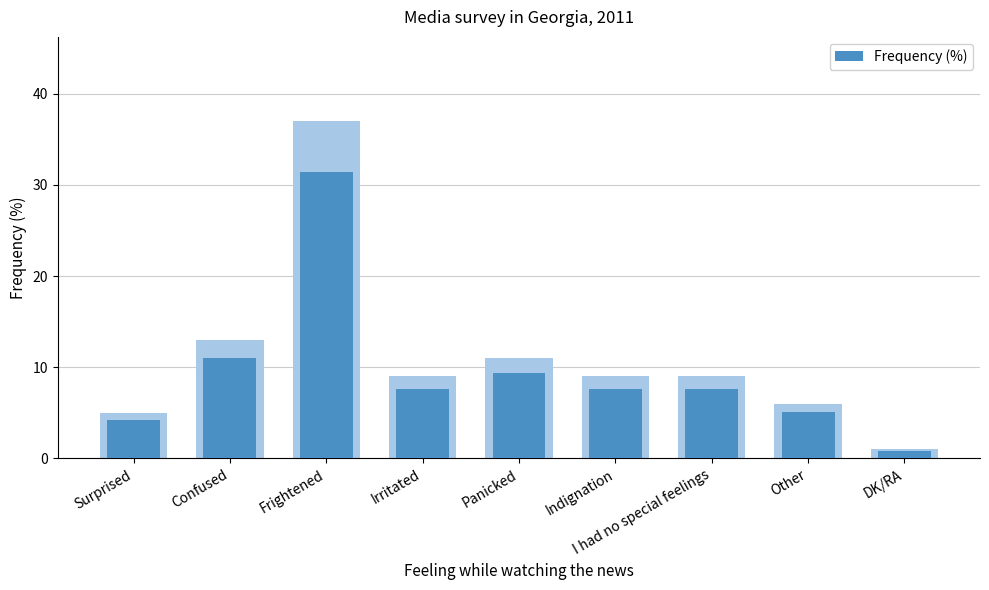

The value at Surprised is 4.2. True or false?

True